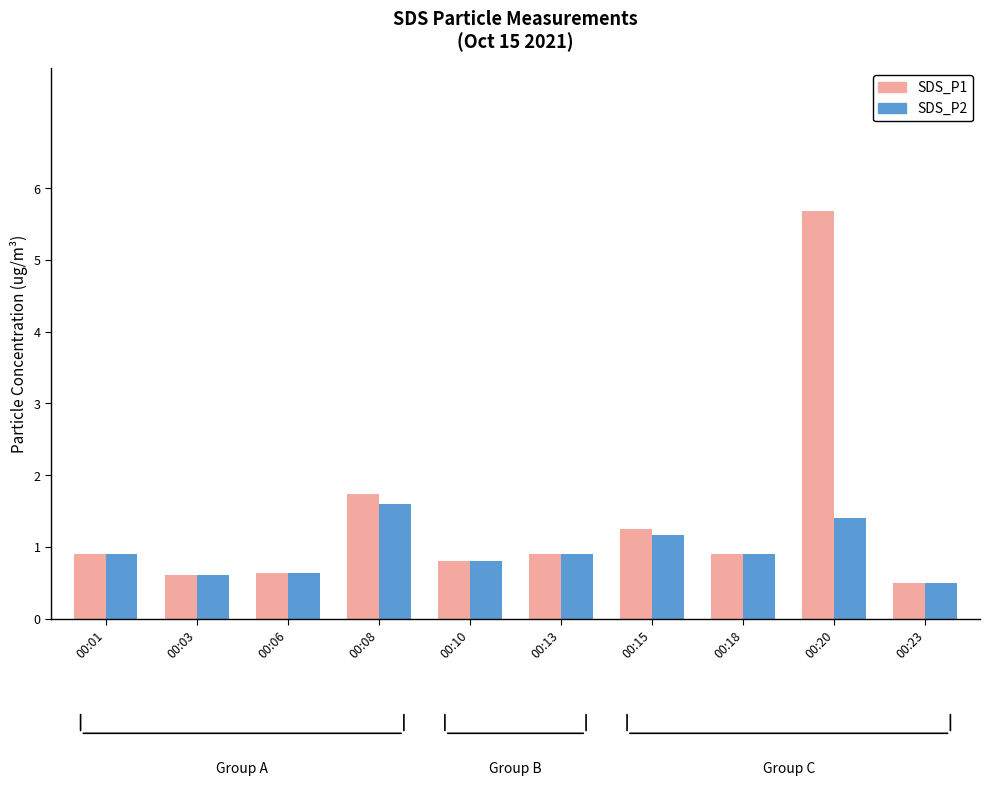

What are all the series names shown in the legend?

SDS_P1, SDS_P2